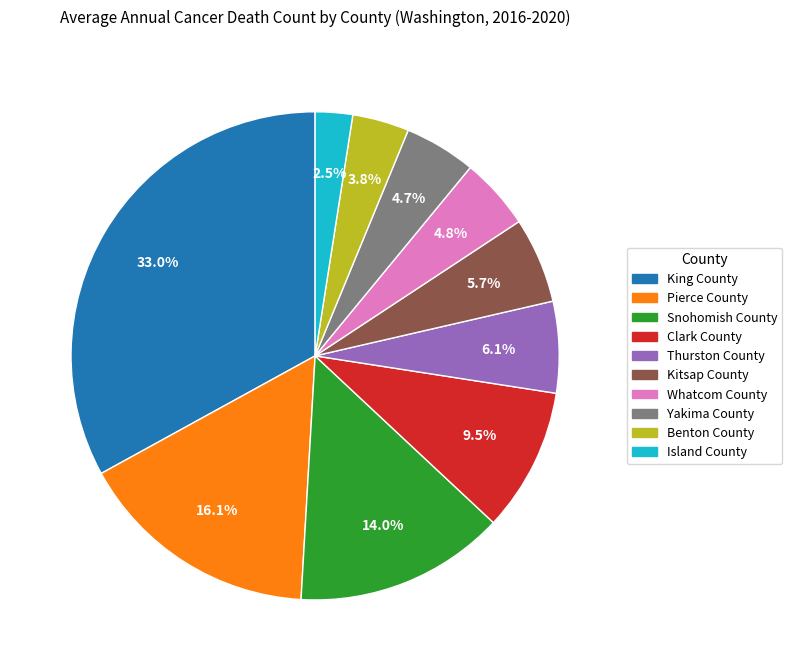

Which has a higher value, Island County or King County?

King County